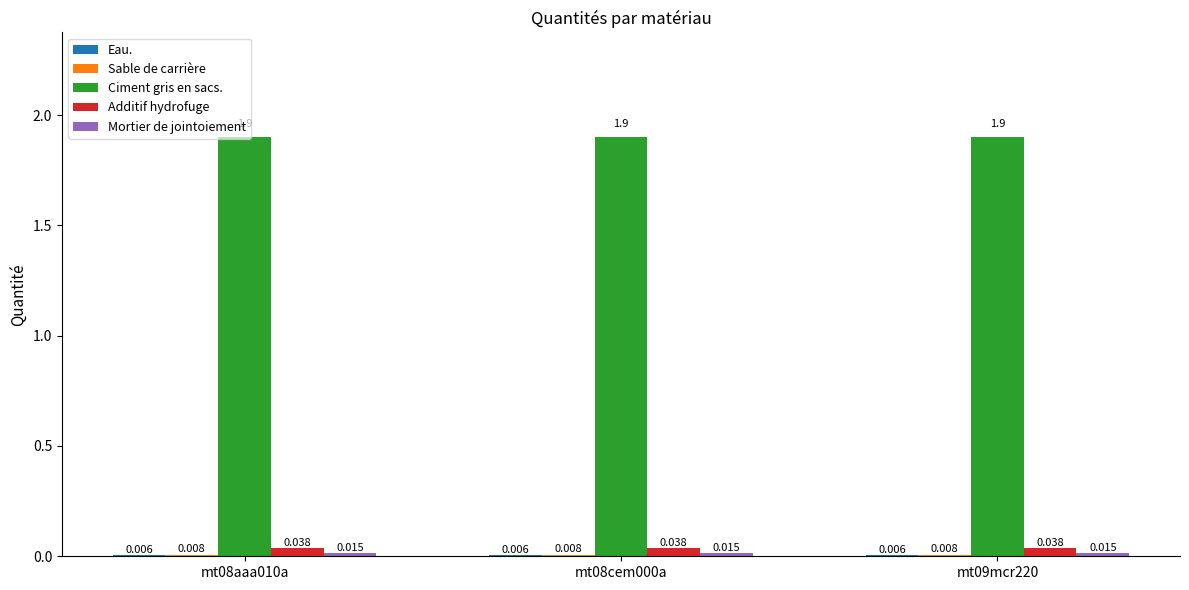

How many groups of bars are there?

3